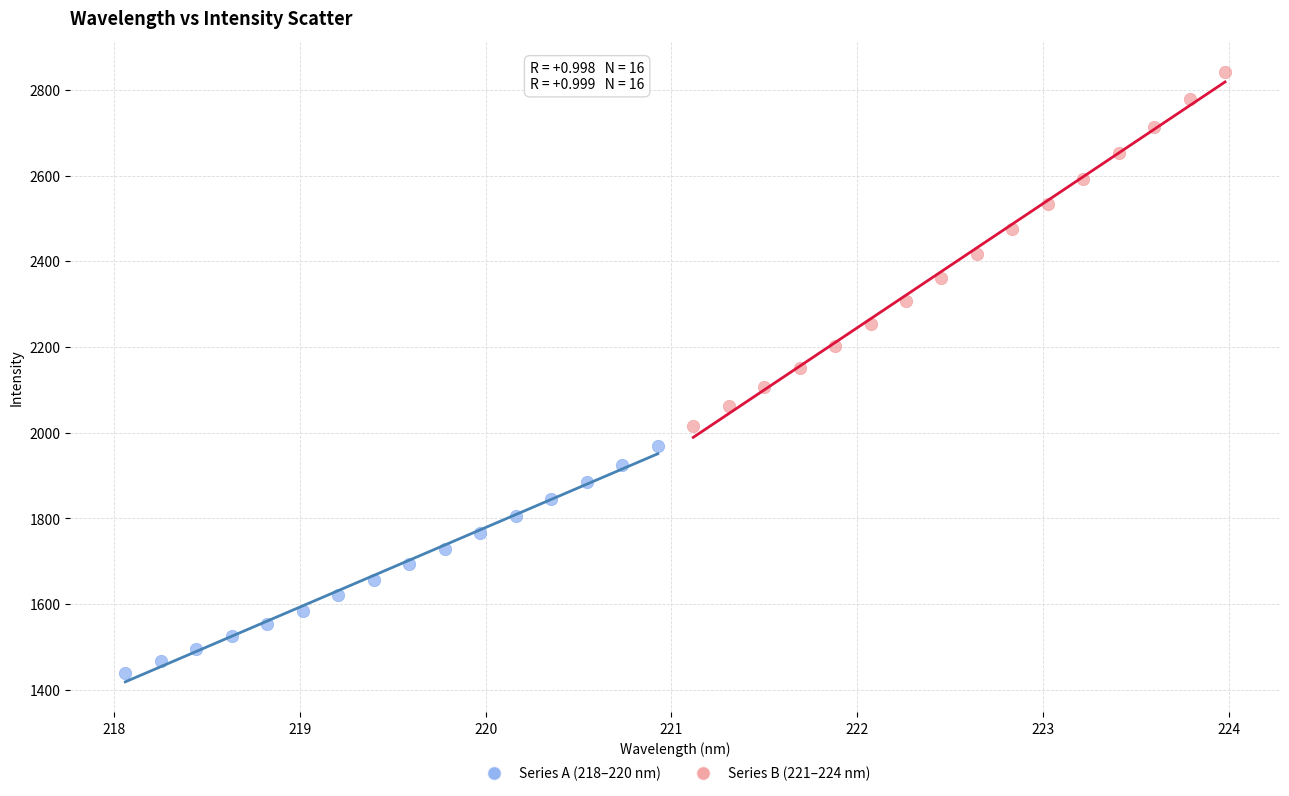

Which series has the widest spread of Y values?

Series B (221–224 nm)